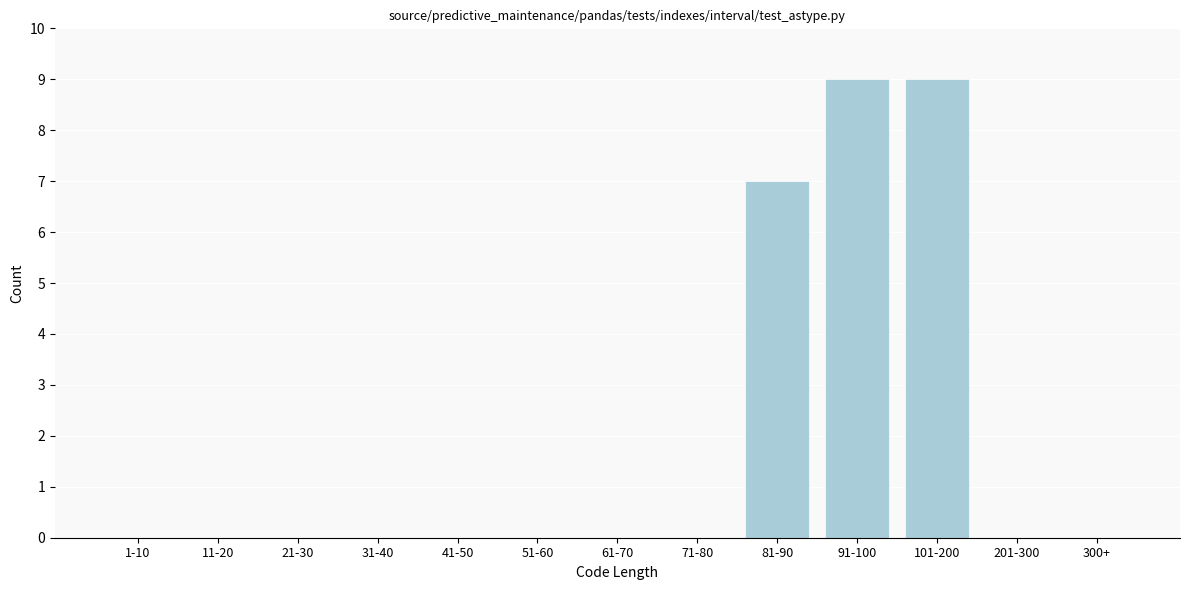

Reading left to right, list all the values displayed in this chart.

1-10=0	11-20=0	21-30=0	31-40=0	41-50=0	51-60=0	61-70=0	71-80=0	81-90=7	91-100=9	101-200=9	201-300=0	300+=0